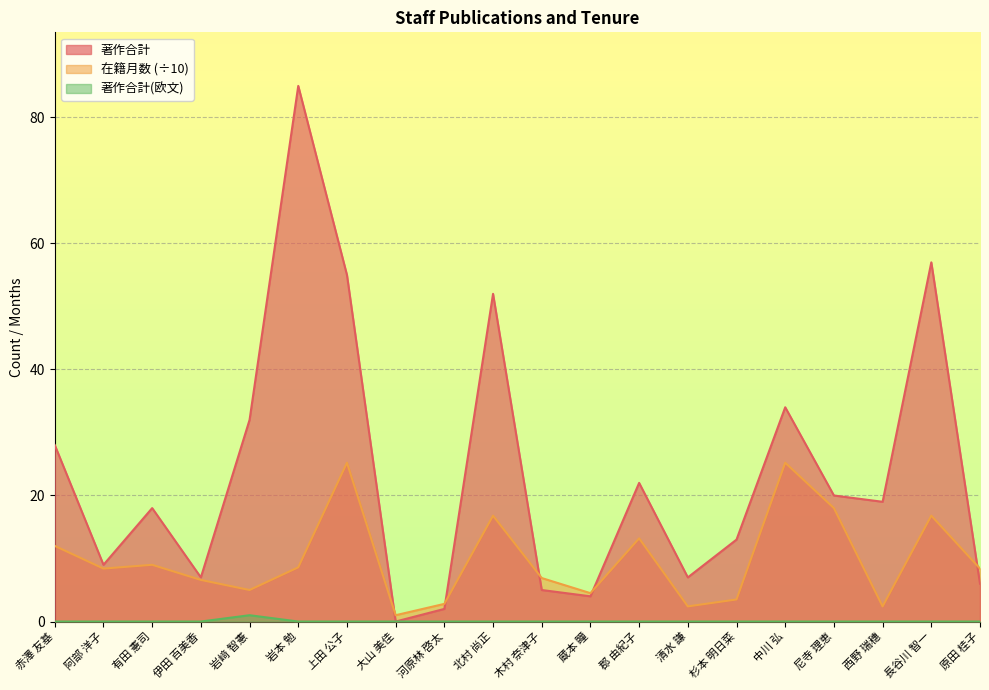

At which category is the sum across all series the highest?

岩本 勉